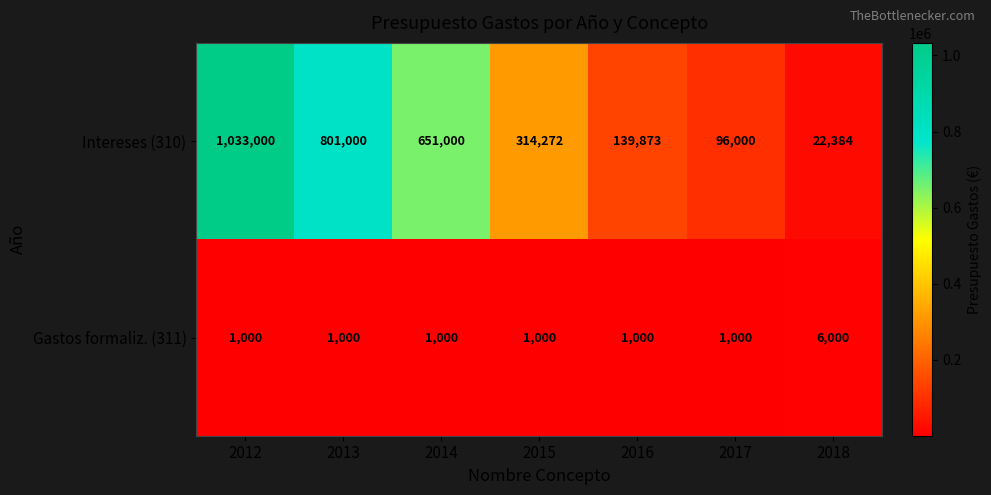

What is the total value across all series at 2017?

97000